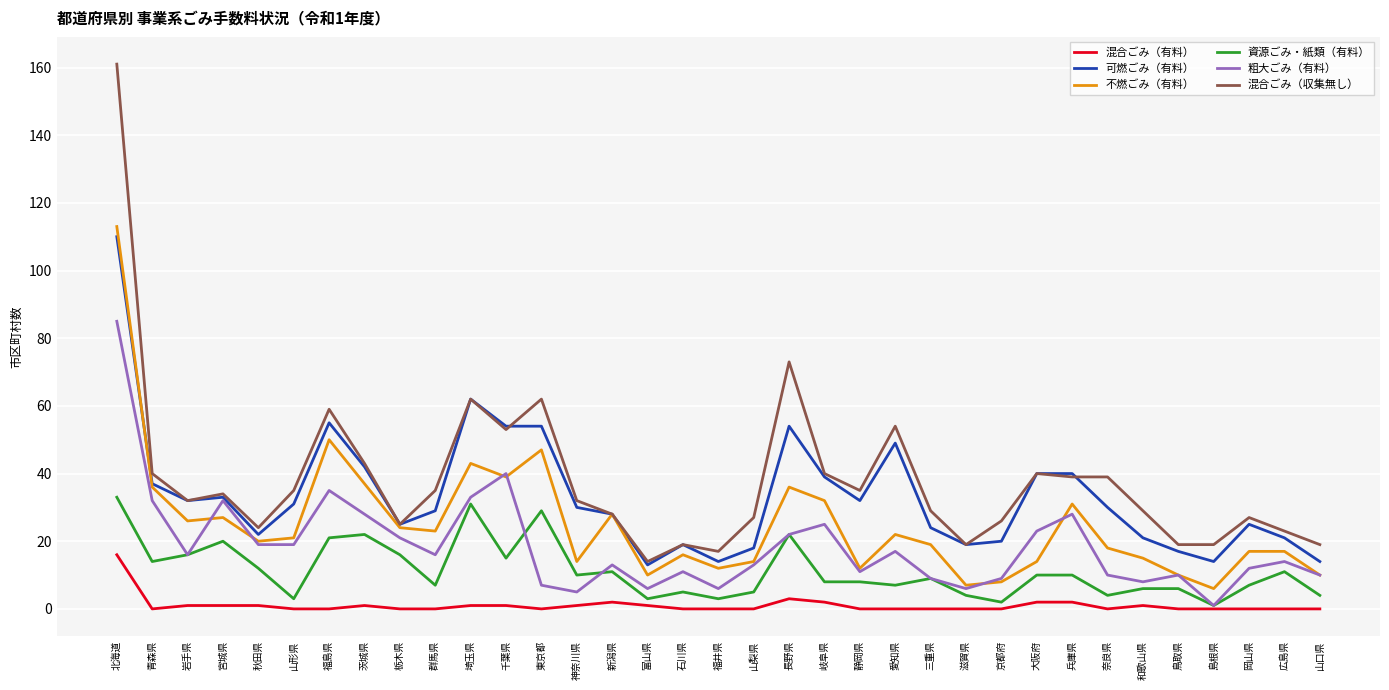

How many values in the 不燃ごみ（有料） series are below 20?

17